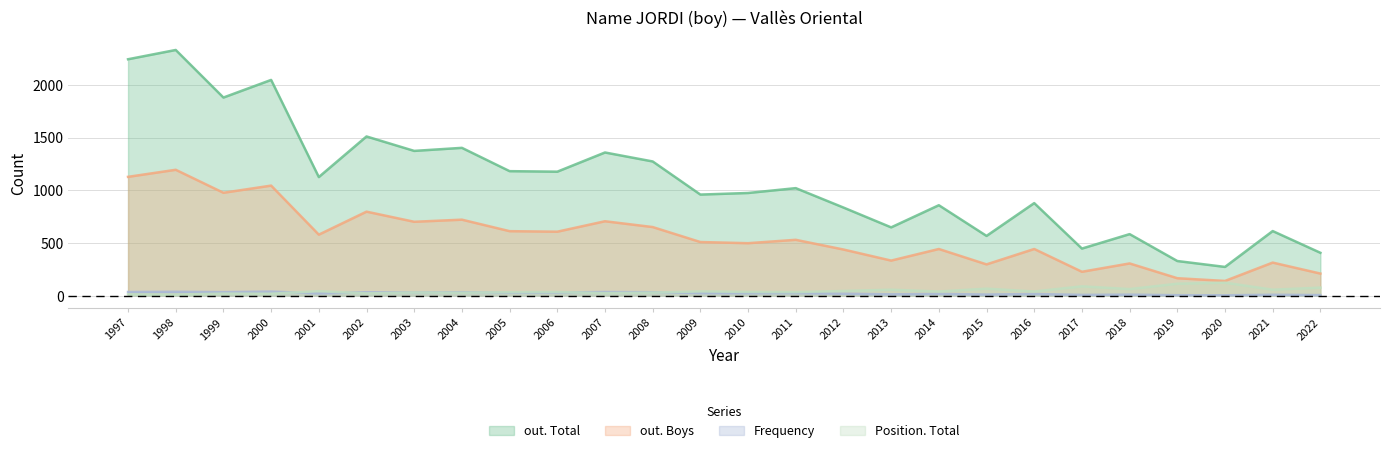

Between 2008 and 2013, which series saw the biggest shift?

out. Total